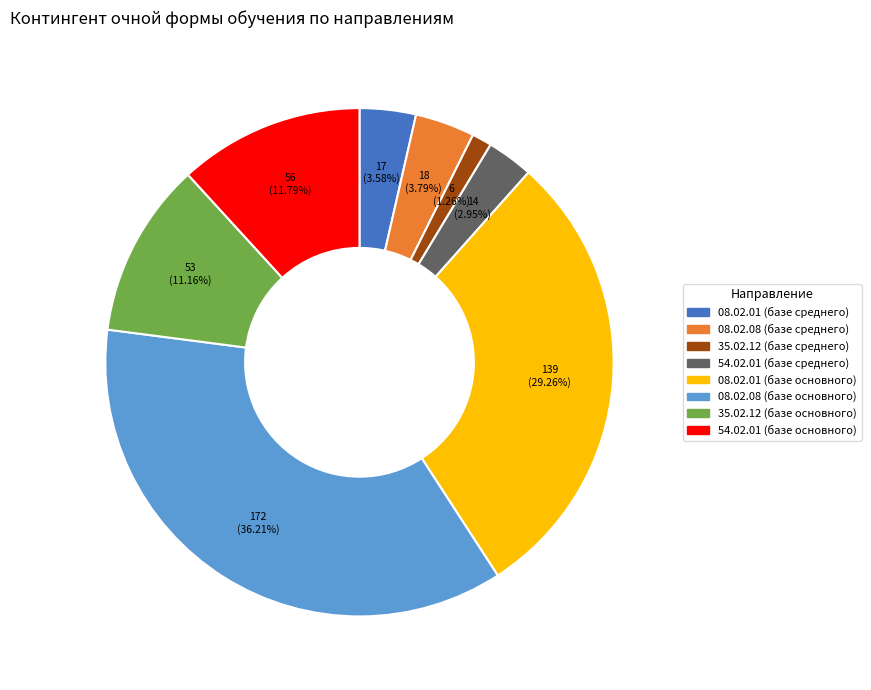

Which category has the biggest portion of the pie?

08.02.08 (базе основного)